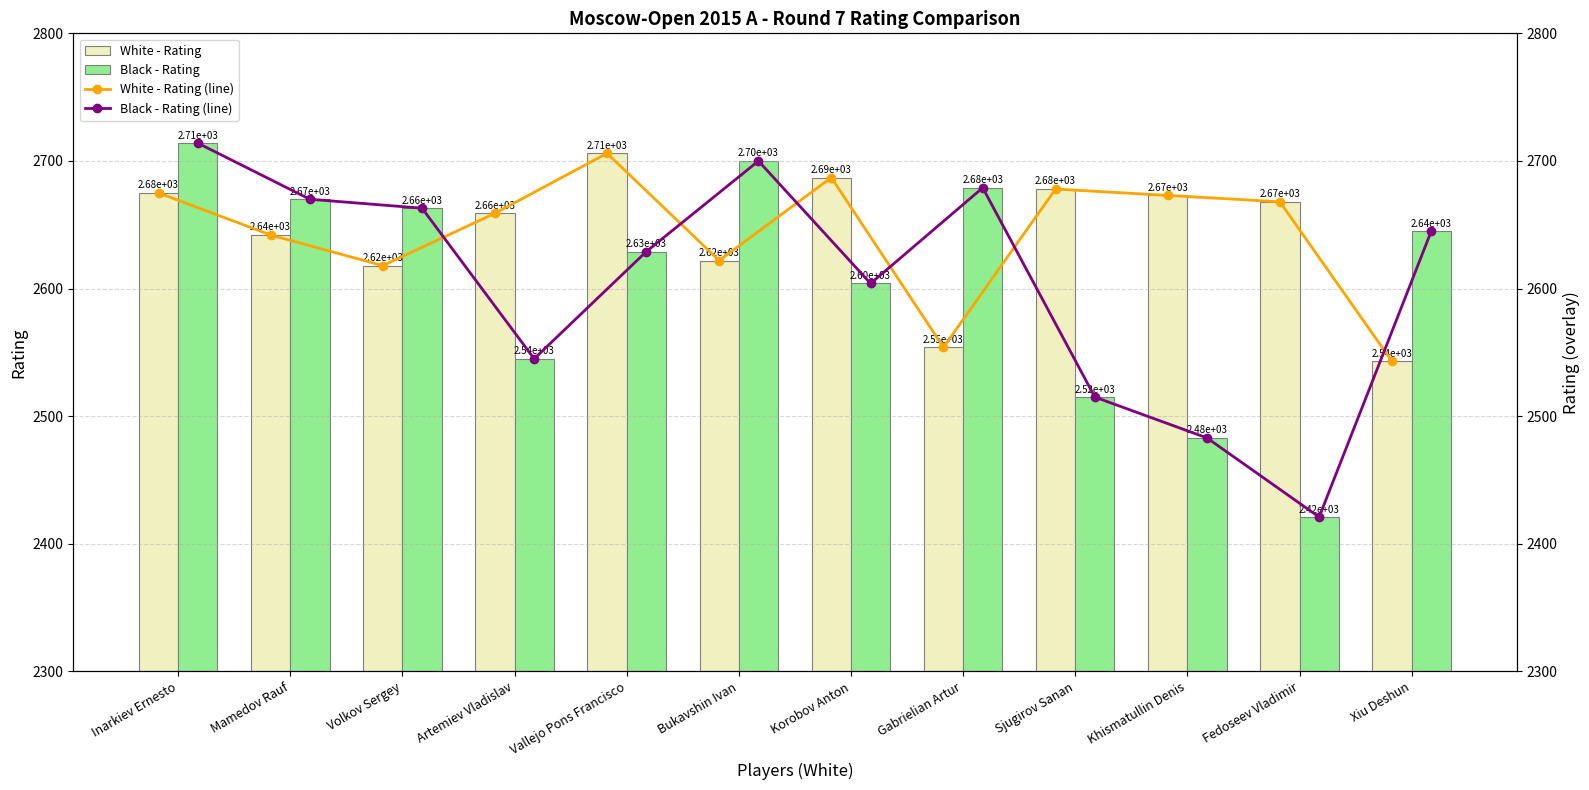

What is the difference between the Black - Rating values at Volkov Sergey and Xiu Deshun?

18